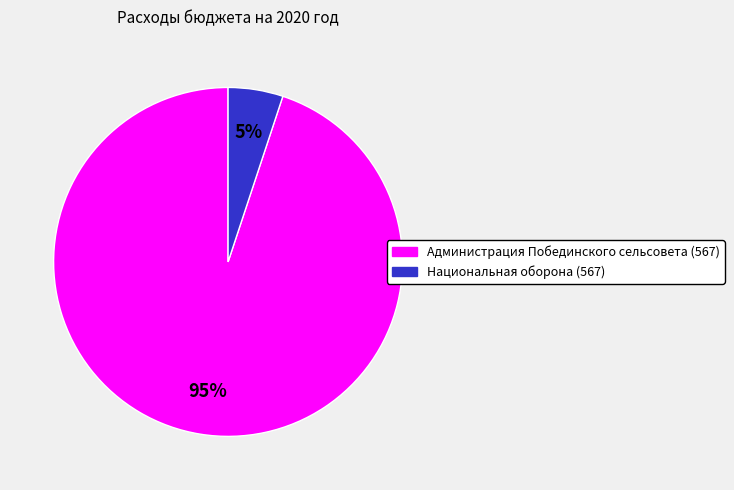

To the nearest percent, what is the difference between the largest and smallest slice percentages?

90%